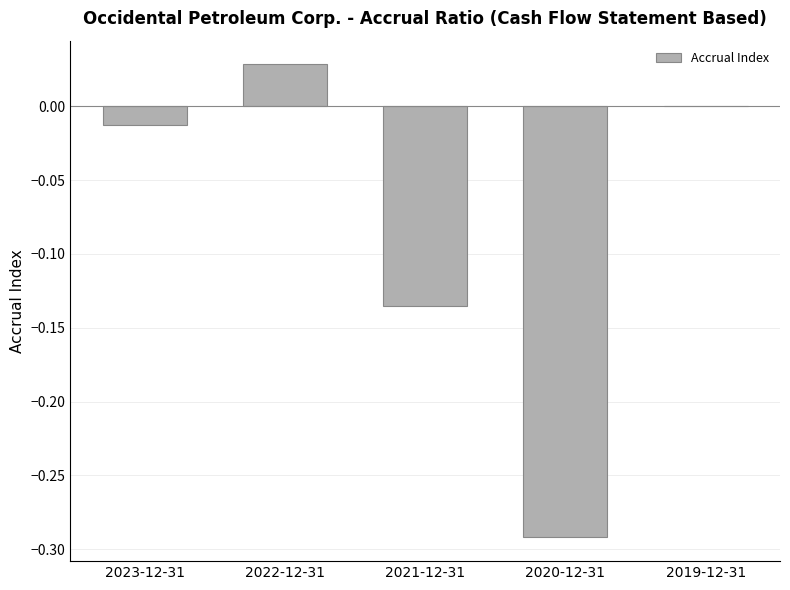

Which category has the highest value across all series?

2022-12-31